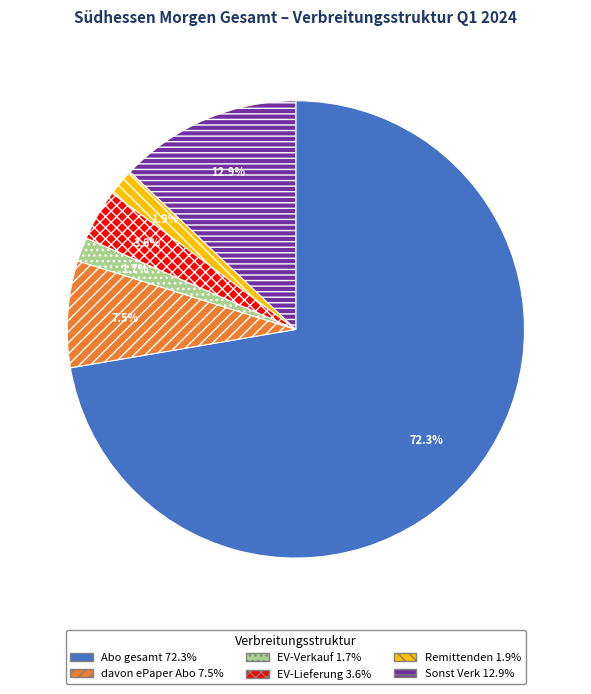

Which category has the biggest portion of the pie?

Abo gesamt